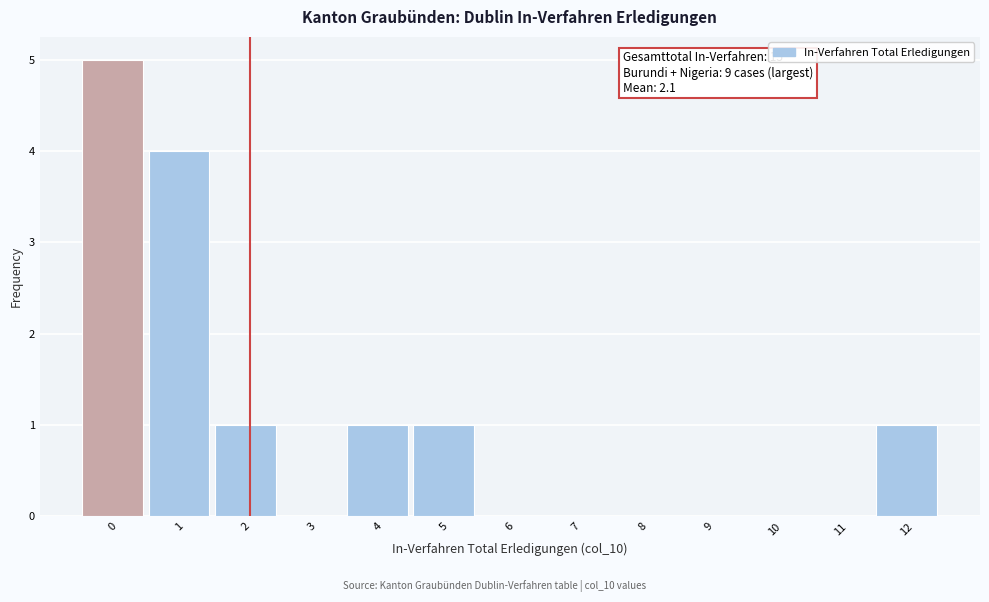

Over which range of the x-axis is the bar tallest?

-0.5 to 0.5